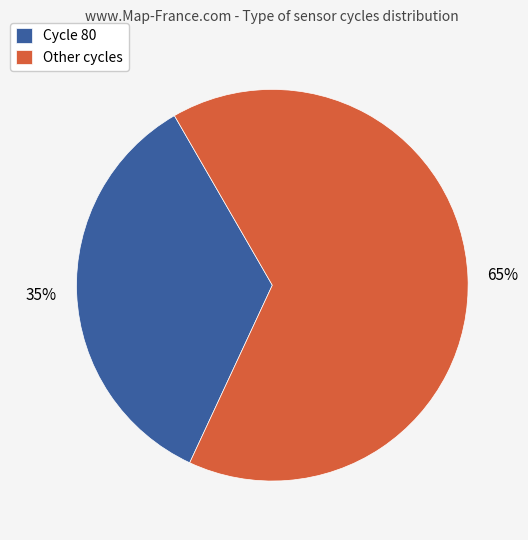

True or false: Cycle 80 accounts for 22% of the total.

False